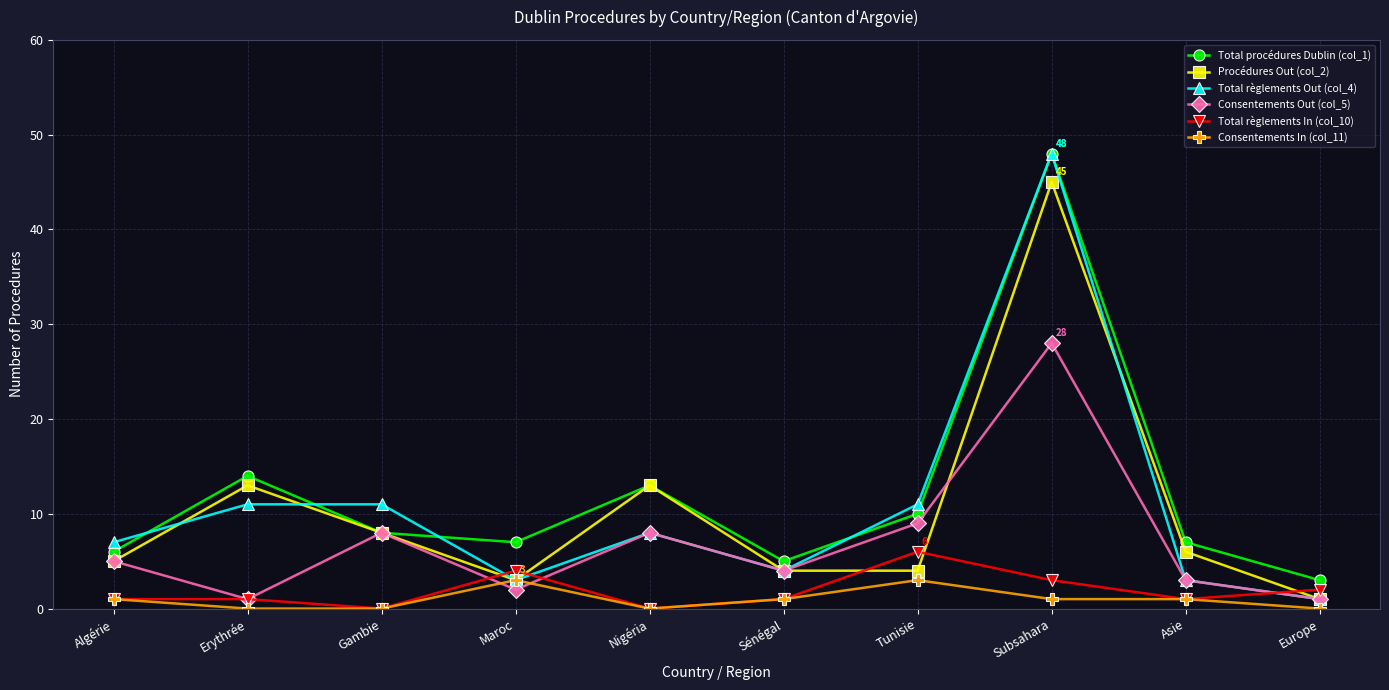

Reading left to right, list all the values displayed in this chart.

Total procédures Dublin (col_1): 6	14	8	7	13	5	10	48	7	3
Procédures Out (col_2): 5	13	8	3	13	4	4	45	6	1
Total règlements Out (col_4): 7	11	11	3	8	4	11	48	3	1
Consentements Out (col_5): 5	1	8	2	8	4	9	28	3	1
Total règlements In (col_10): 1	1	0	4	0	1	6	3	1	2
Consentements In (col_11): 1	0	0	3	0	1	3	1	1	0